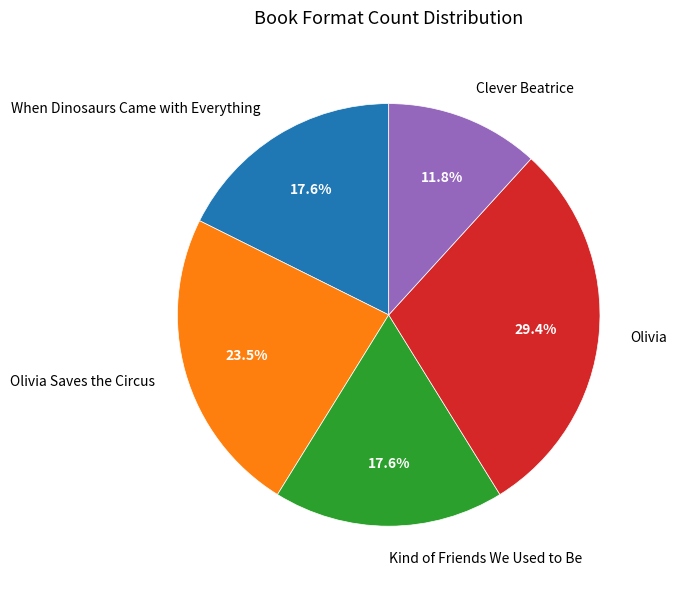

Does Olivia Saves the Circus represent more than half of the total?

No